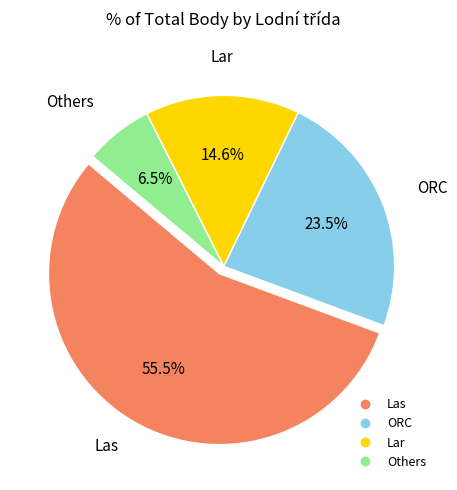

Is there any slice that represents more than half of the pie?

Yes